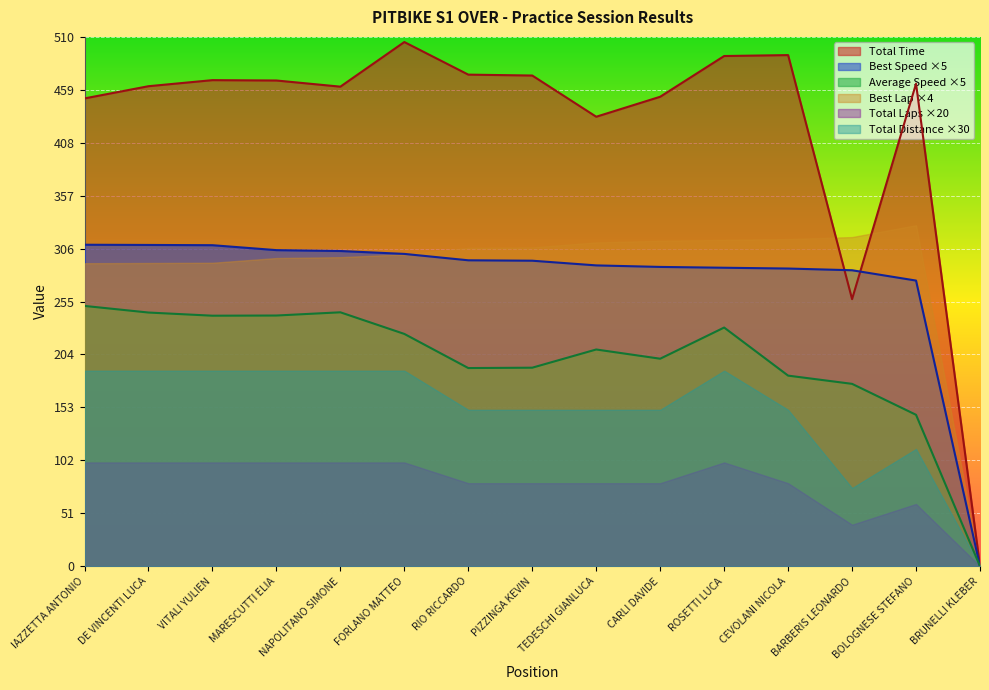

What is the highest value of the Total Time series?

505.0